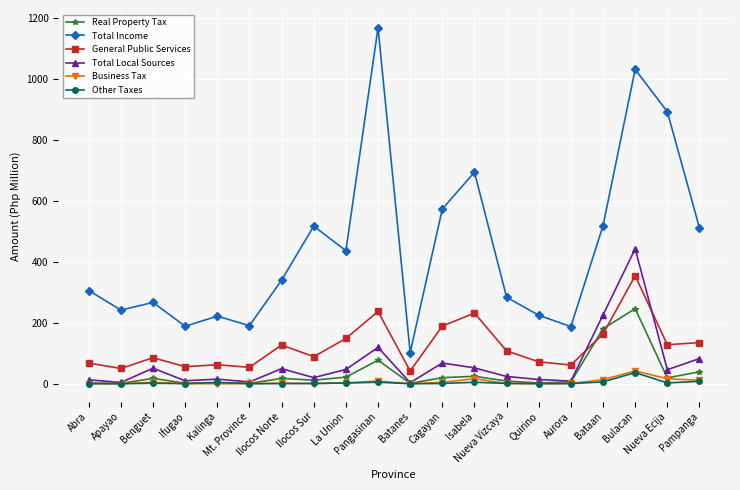

At which label does Business Tax first exceed 1?

Benguet